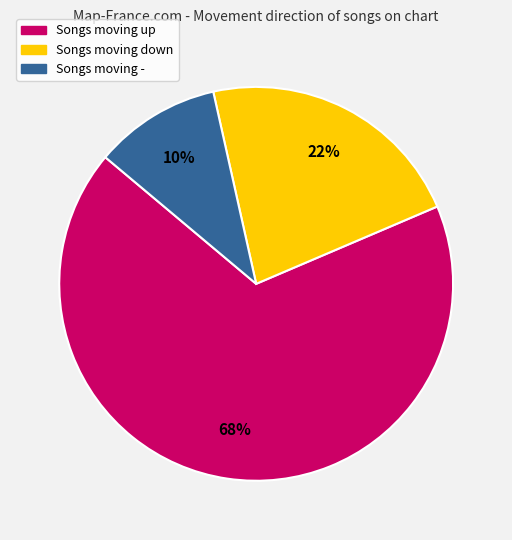

Is there any slice that represents more than half of the pie?

Yes